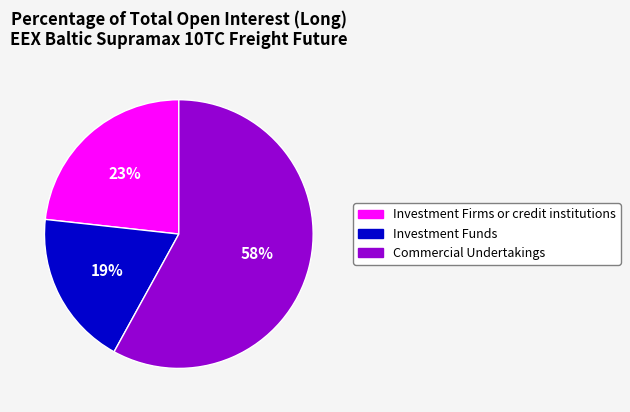

To the nearest percent, what is the combined percentage of Investment Funds and Commercial Undertakings?

77%